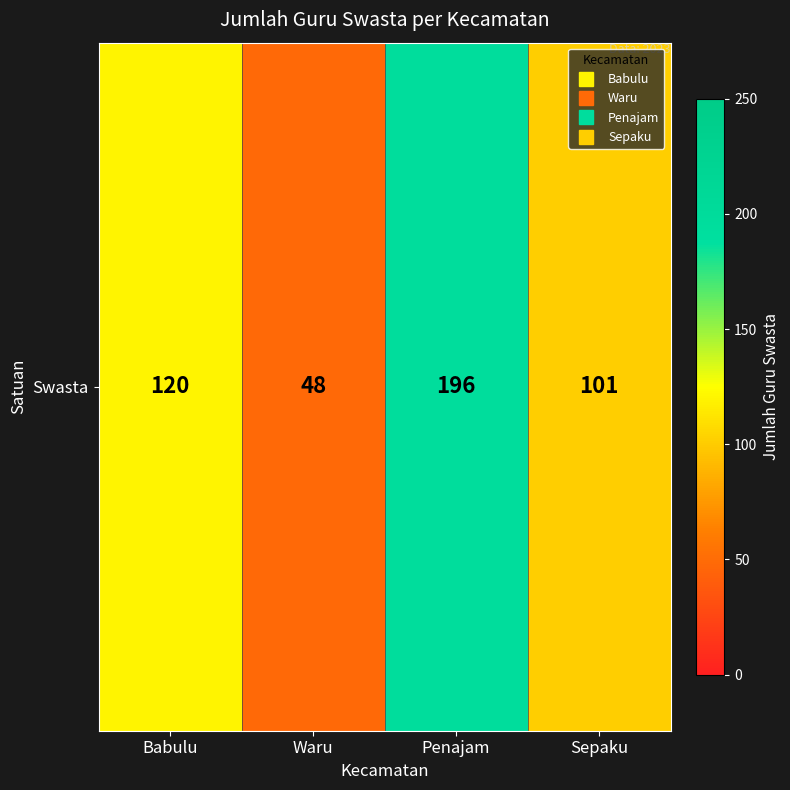

What is the difference between the maximum and minimum values?

148